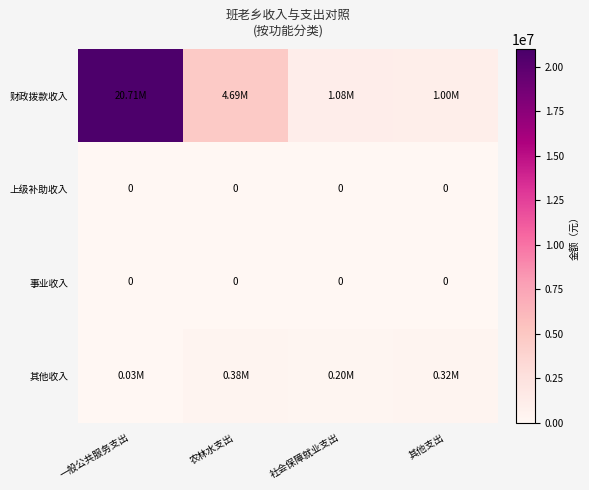

Which series has the largest total across all categories?

财政拨款收入